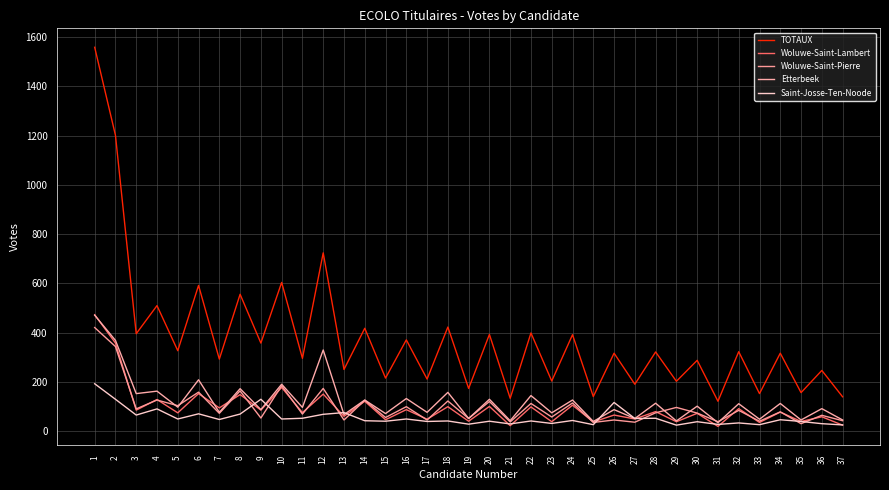

What are all the series names shown in the legend?

TOTAUX, Woluwe-Saint-Lambert, Woluwe-Saint-Pierre, Etterbeek, Saint-Josse-Ten-Noode